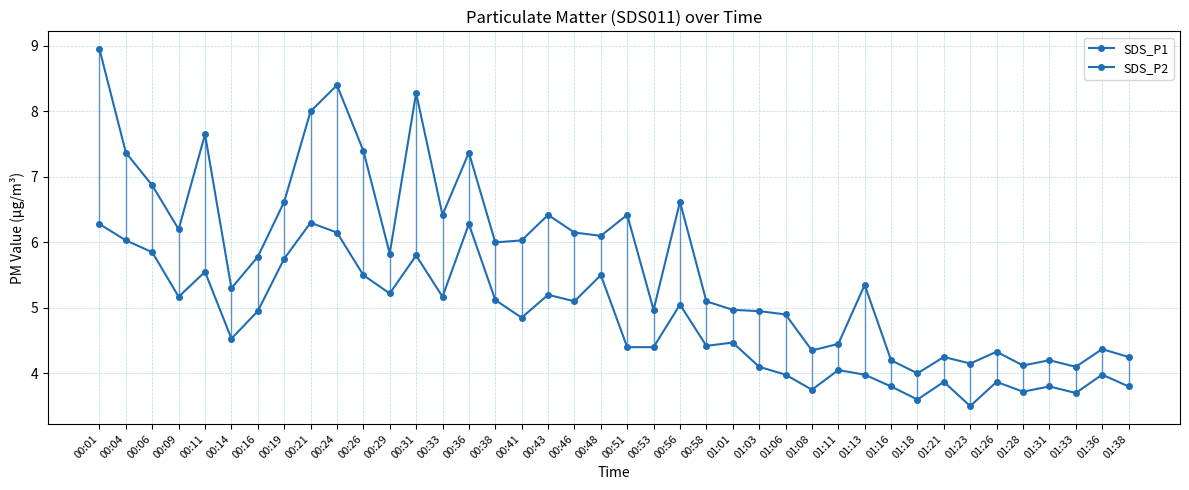

Which series has the widest spread of values?

SDS_P1